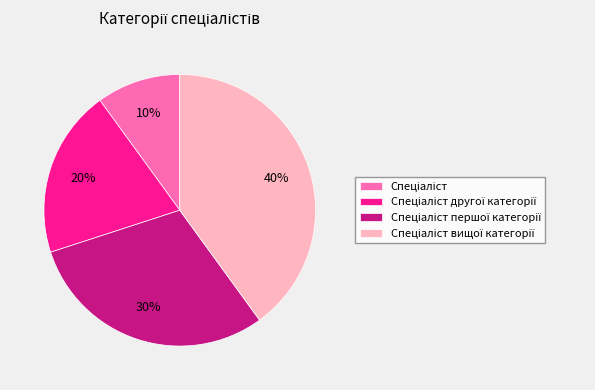

Count the number of slices in the pie.

4